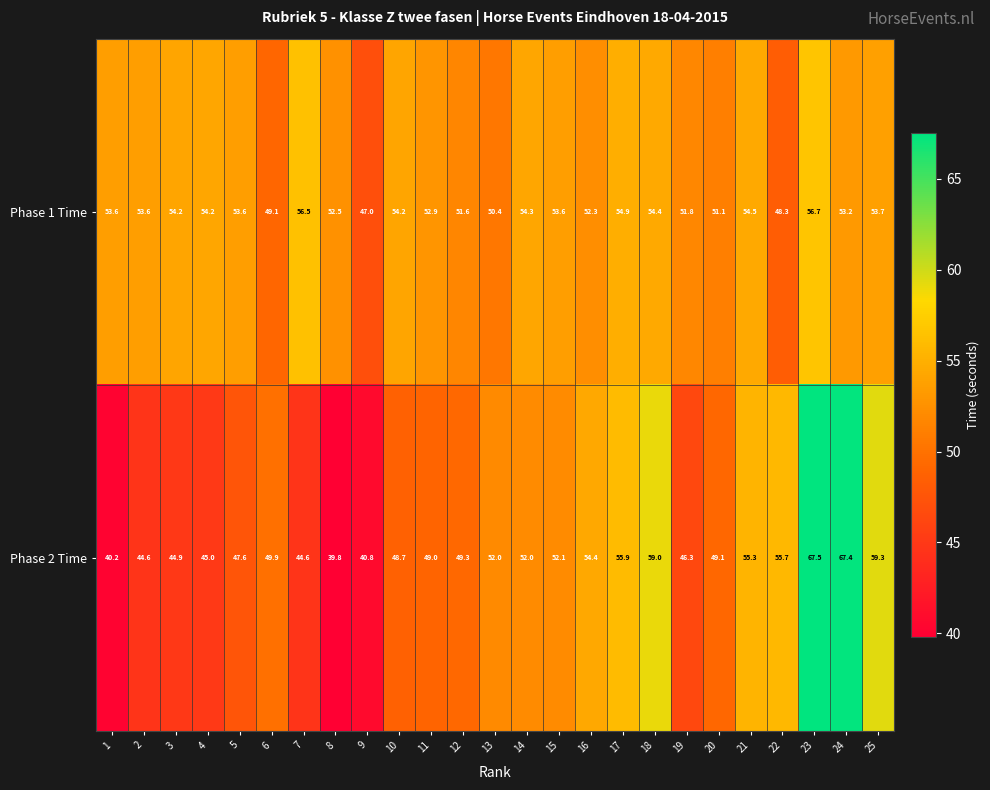

How many series are shown in this chart?

2